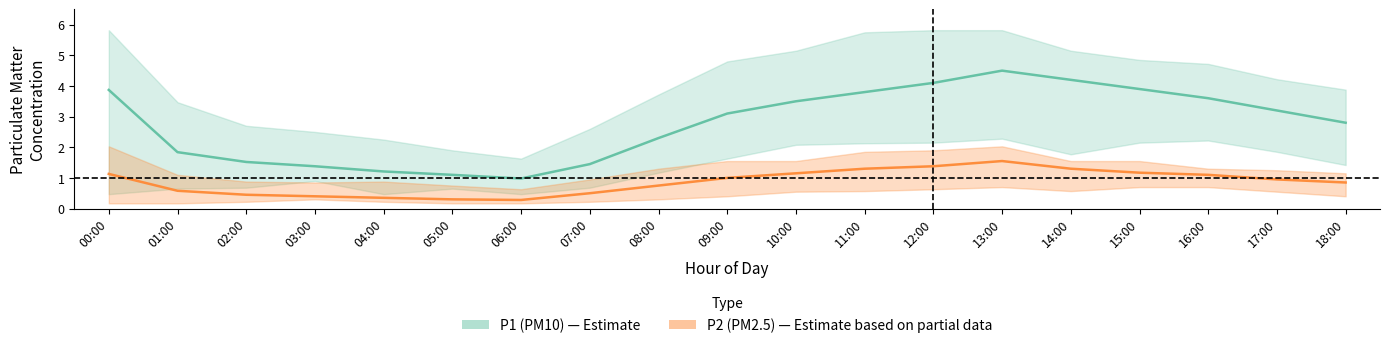

What is the label of the 1st point from the right?

18:00